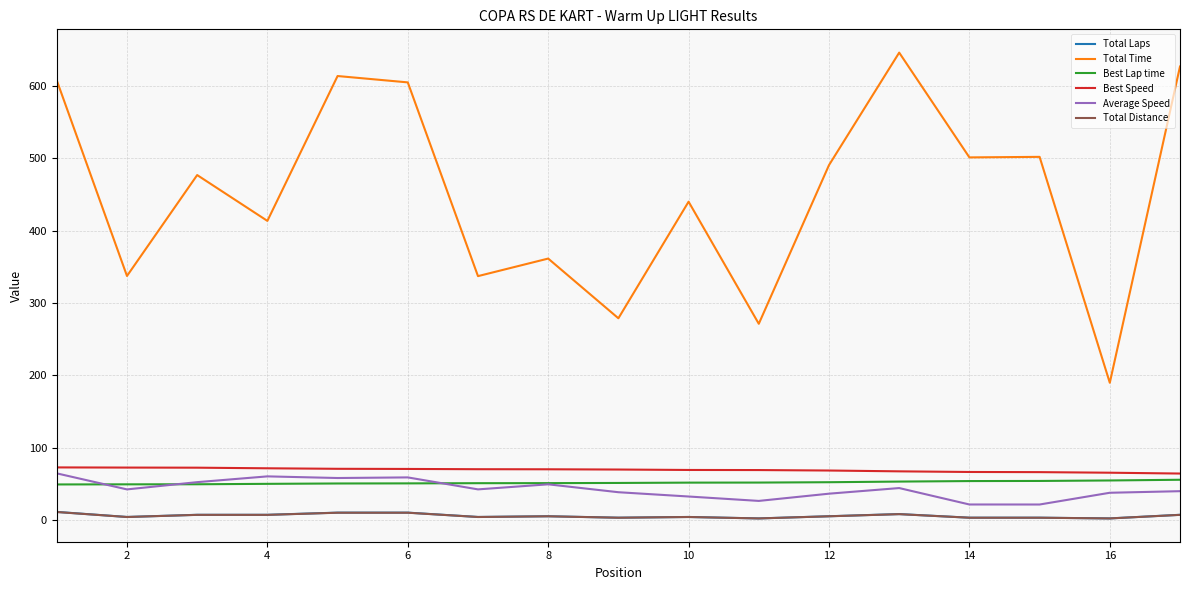

True or false: Total Distance and Average Speed intersect in this chart.

False